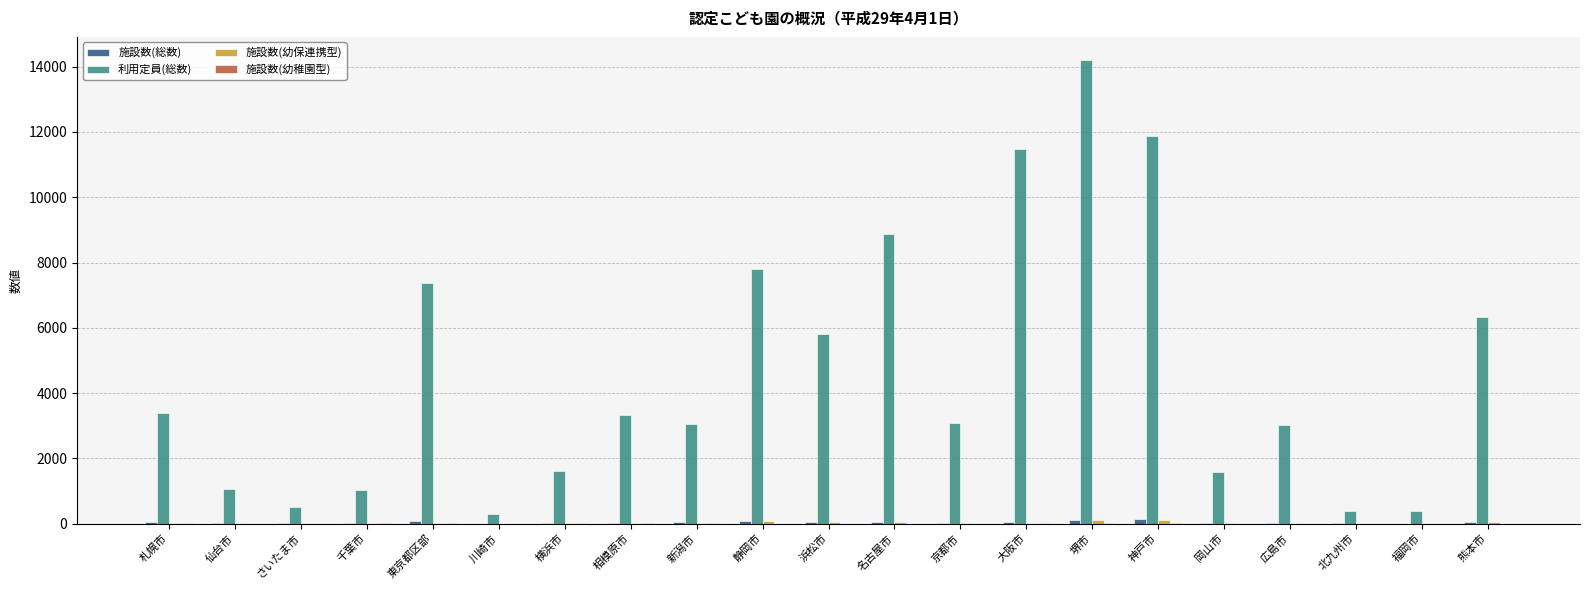

At which category is the sum across all series the highest?

堺市